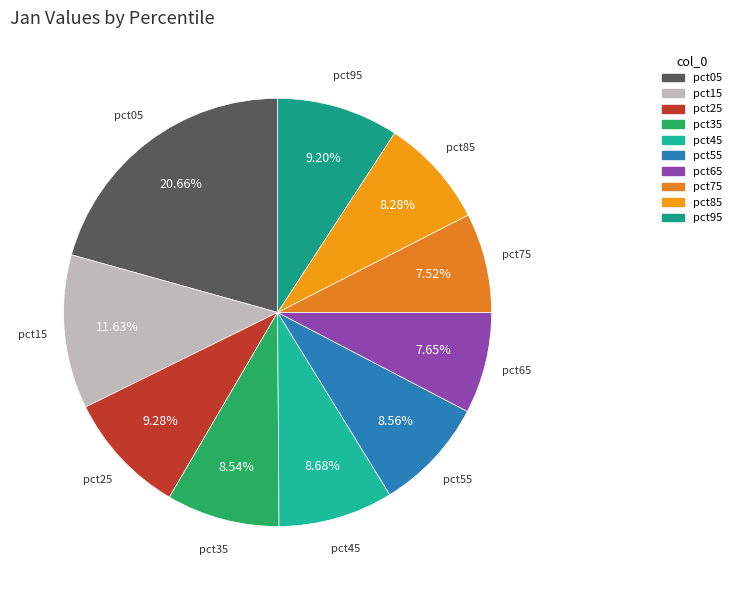

Count the number of slices in the pie.

10